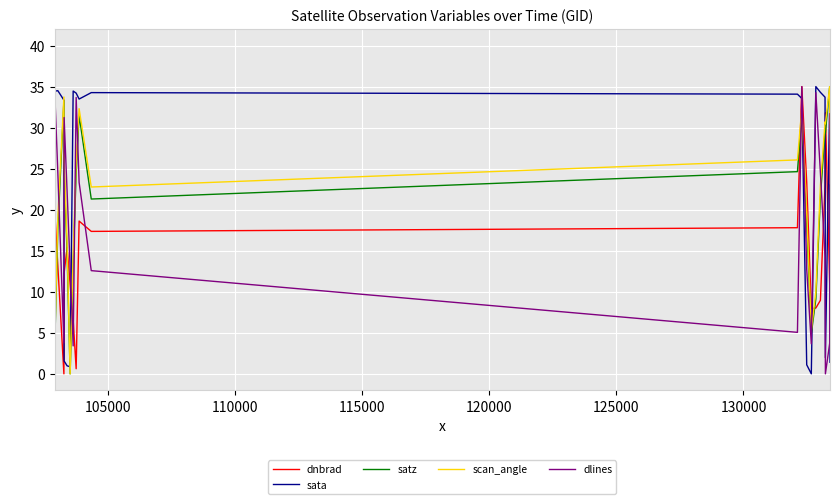

What is the maximum value for scan_angle?

35.0